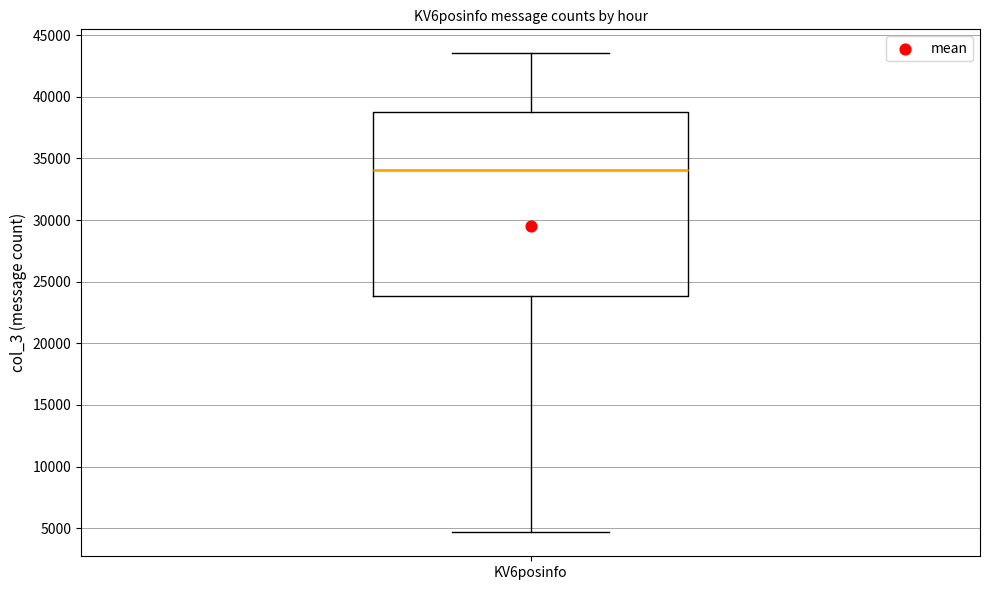

Where does the upper whisker of the box for KV6posinfo end on the y-axis? The values are not printed on the chart, so give them approximately, as read against the axis.

43500